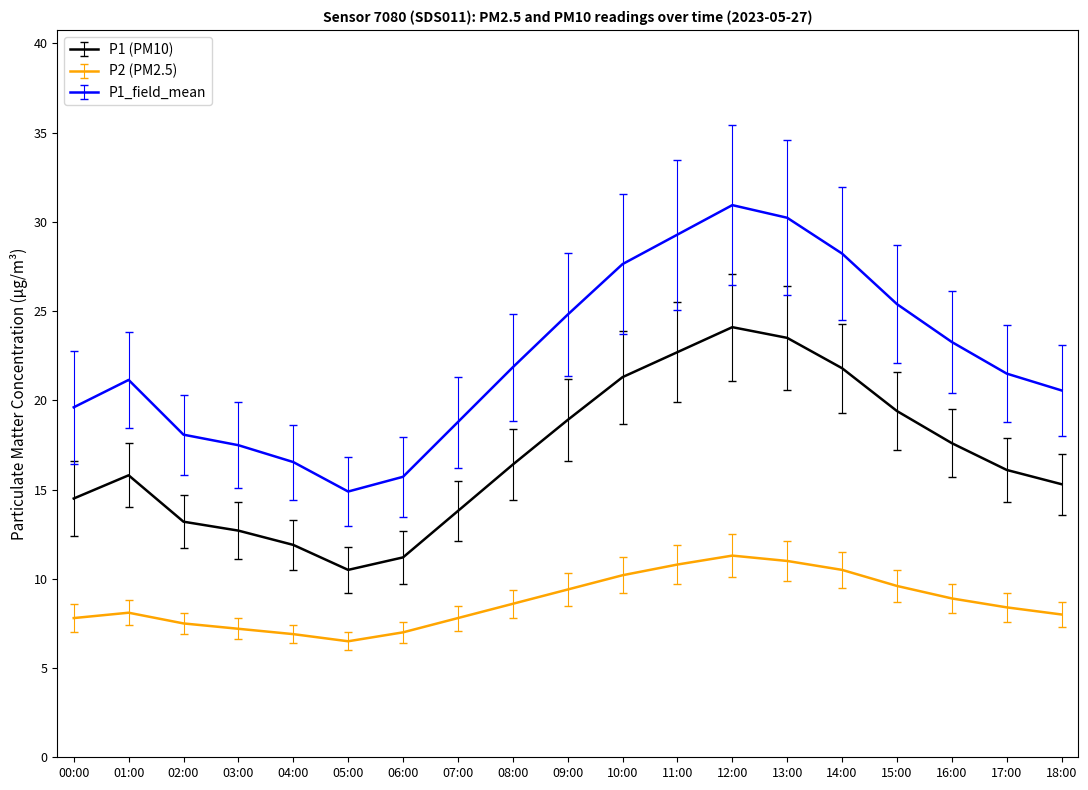

What is the spread (max minus min) of values at 08:00?

13.3